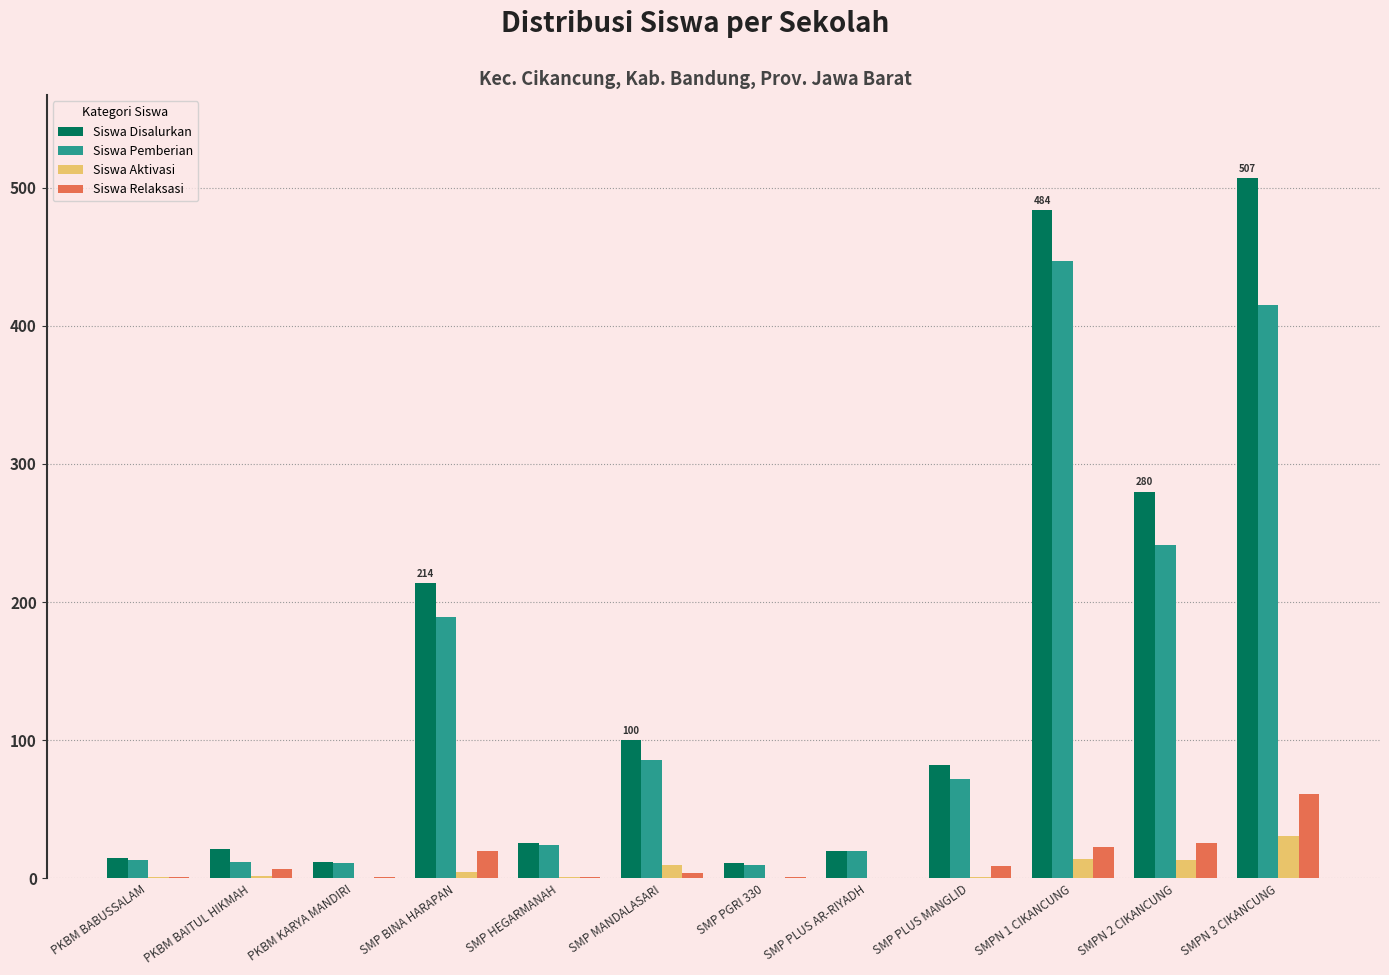

Which series changed the most between SMP PGRI 330 and SMPN 3 CIKANCUNG?

Siswa Disalurkan